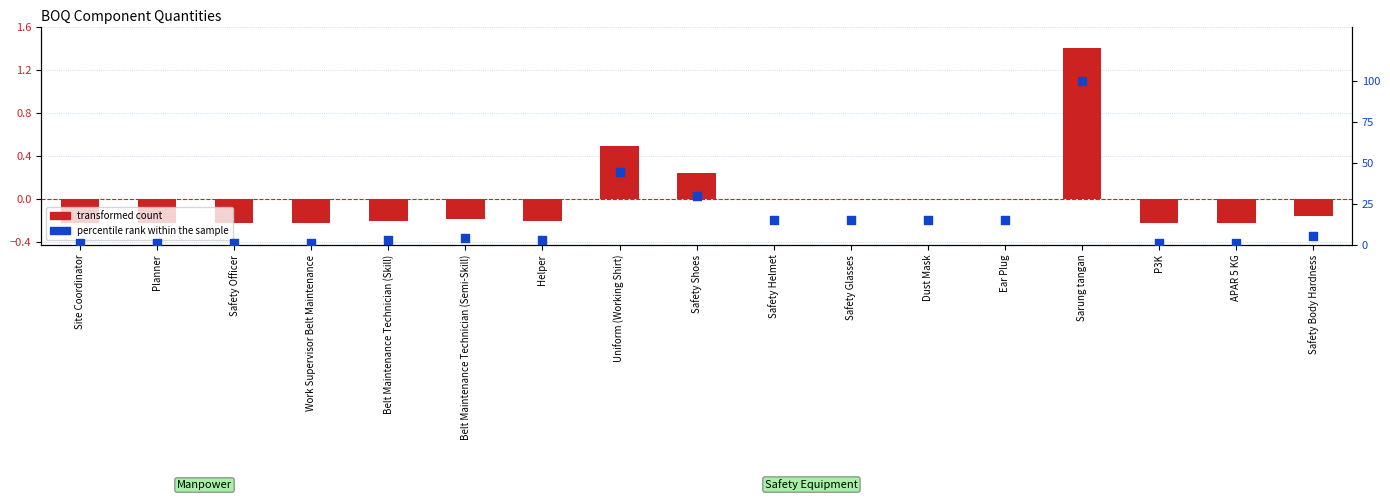

Which series has the widest spread of Y values?

percentile rank within the sample